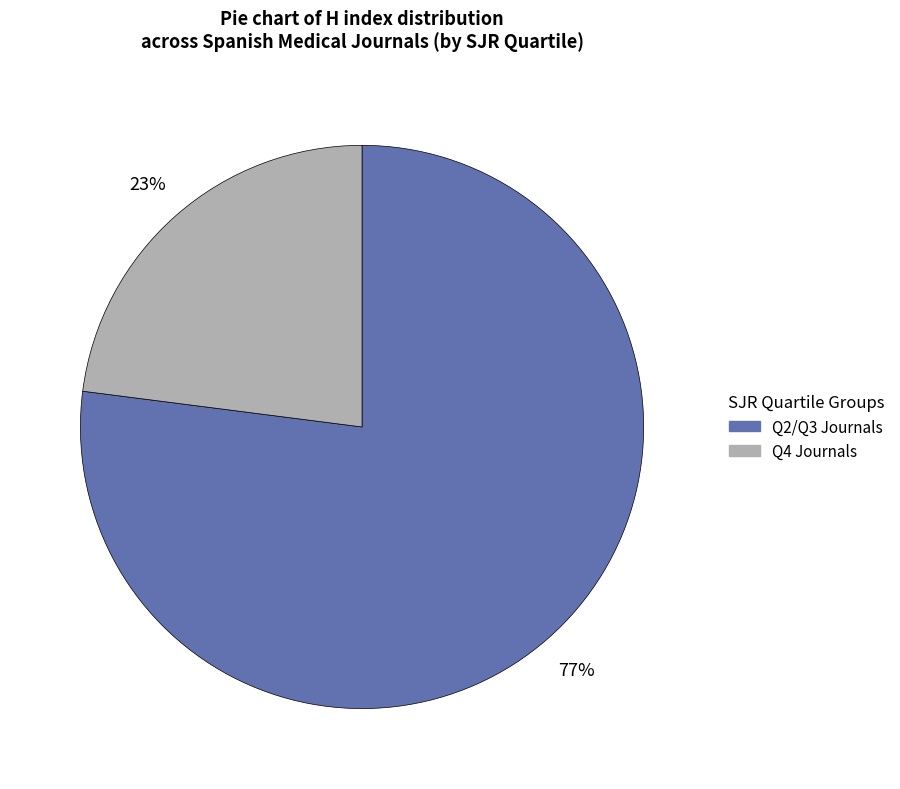

To the nearest percent, what is the difference between the largest and smallest slice percentages?

54%